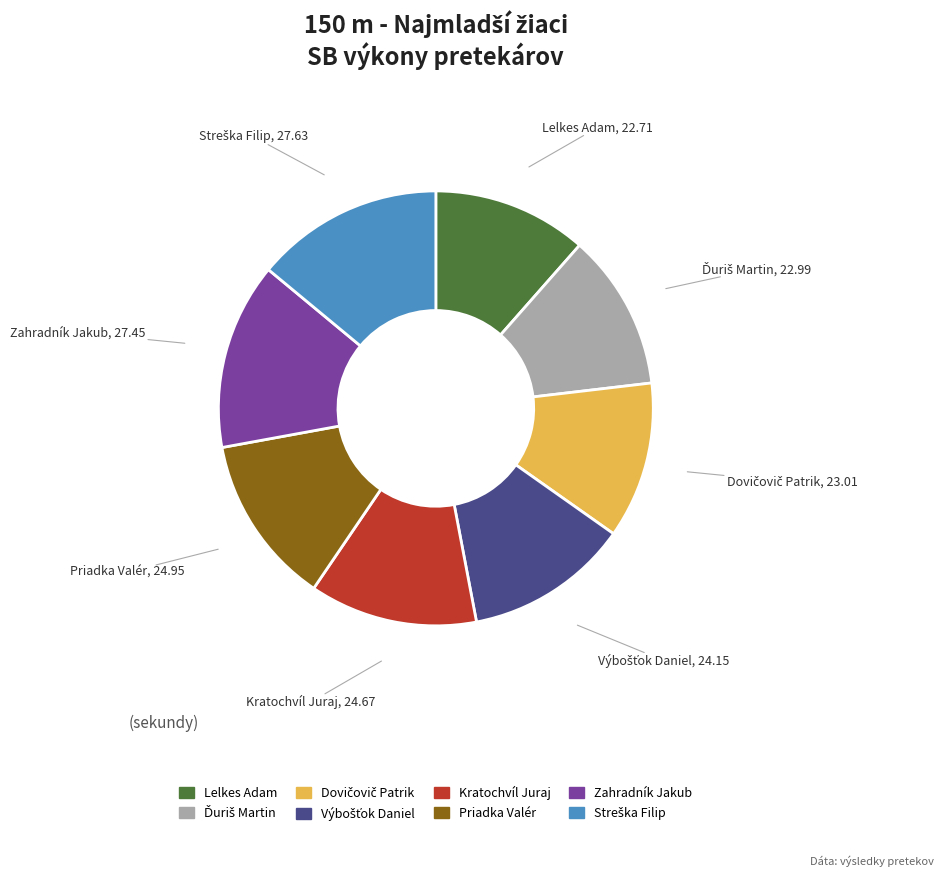

Count the number of slices in the pie.

8